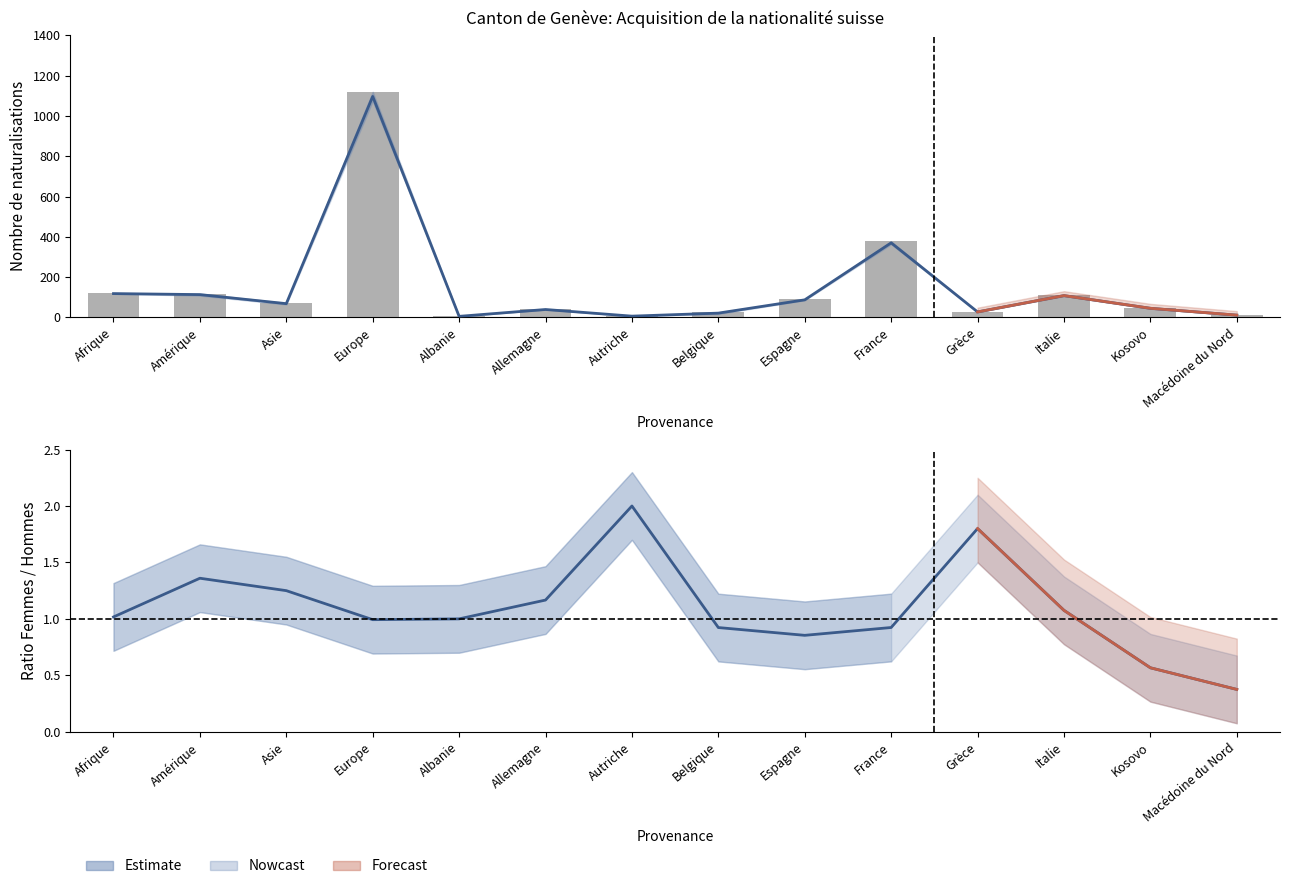

What value does the Ratio Femmes/Hommes series have at Autriche?

2.0